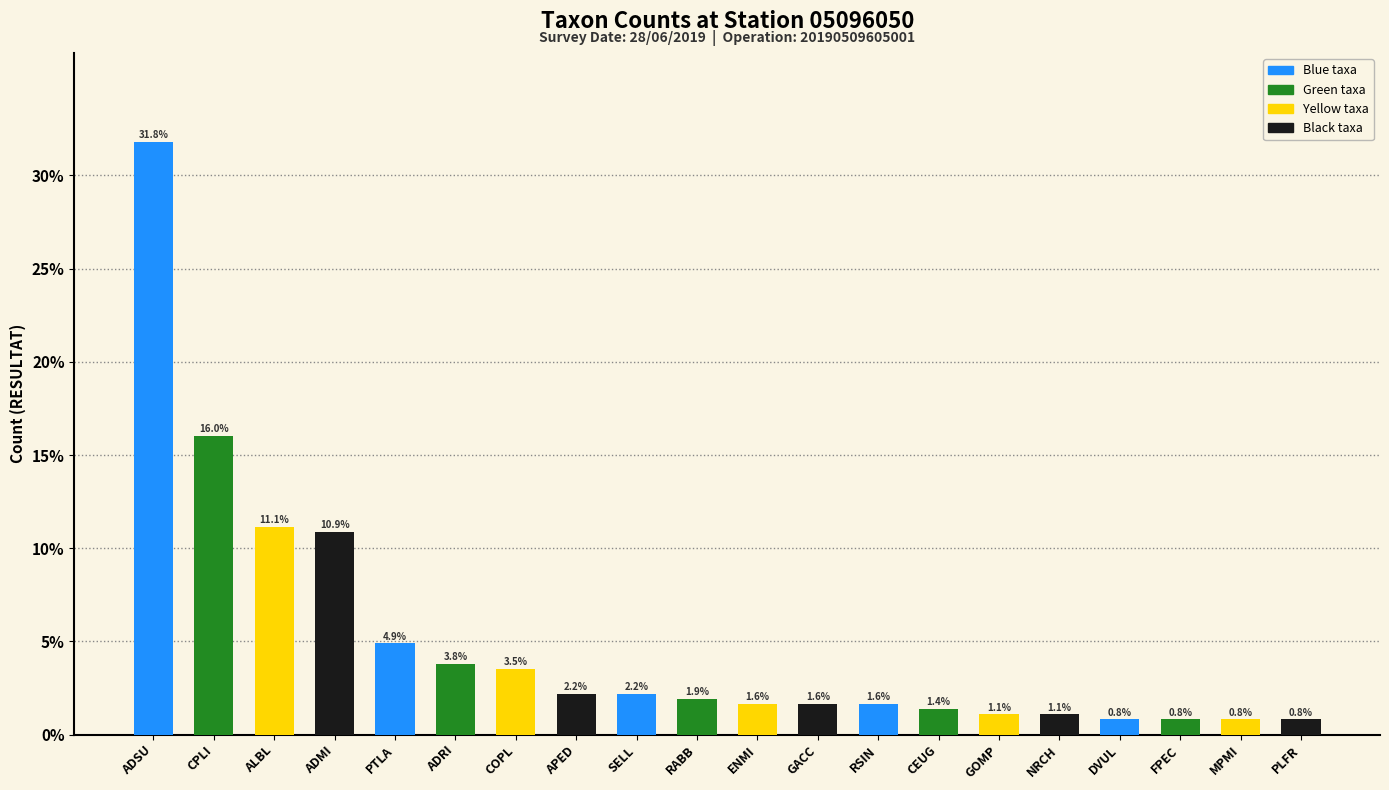

Does the chart contain any negative values?

No